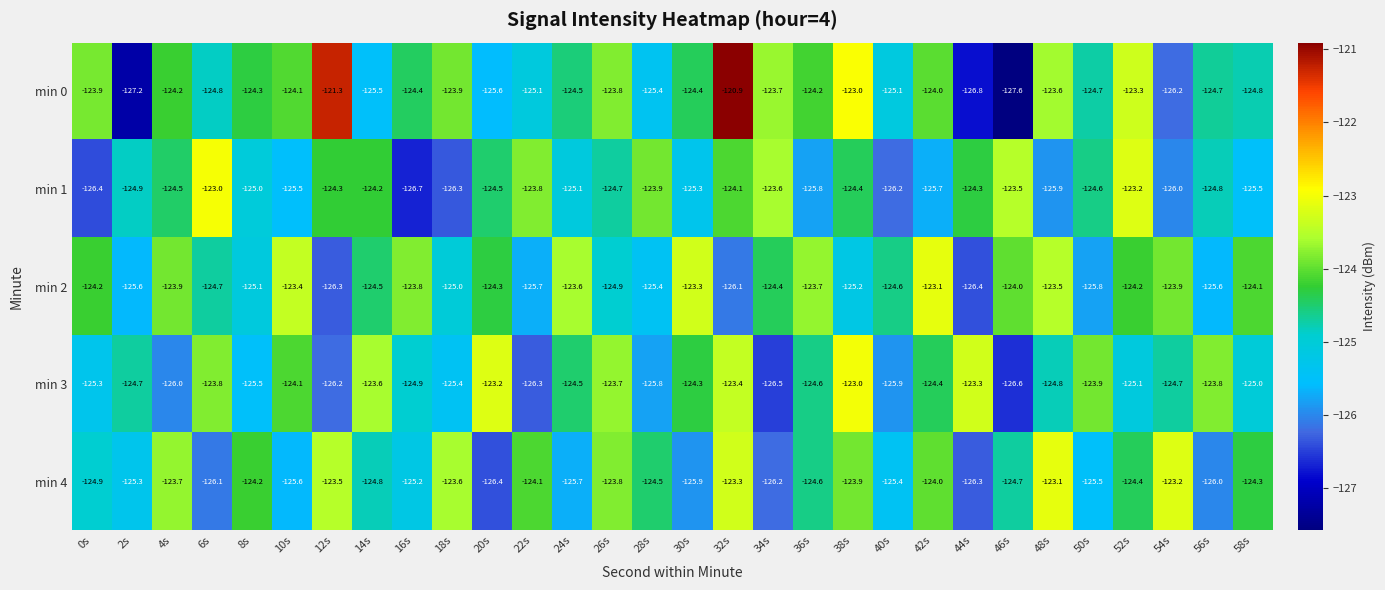

Count the number of data series in this chart.

5